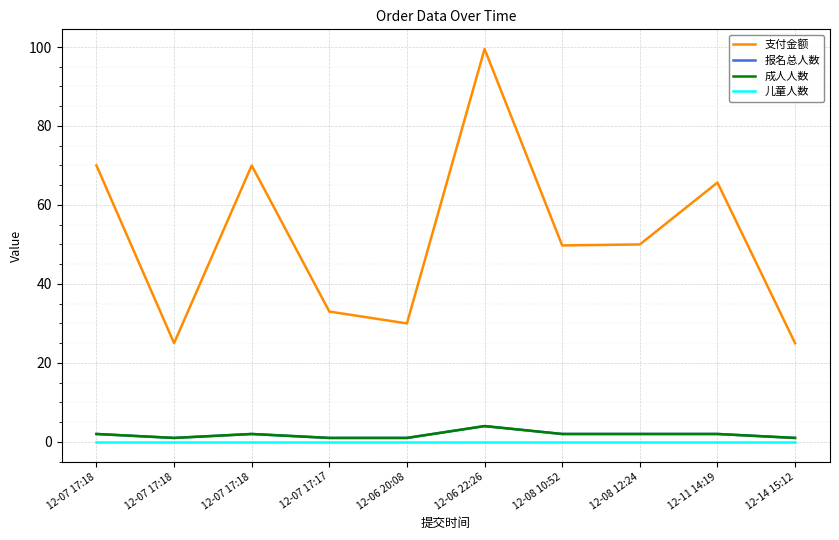

List the series in order of their peak value, lowest first.

儿童人数, 报名总人数, 成人人数, 支付金额